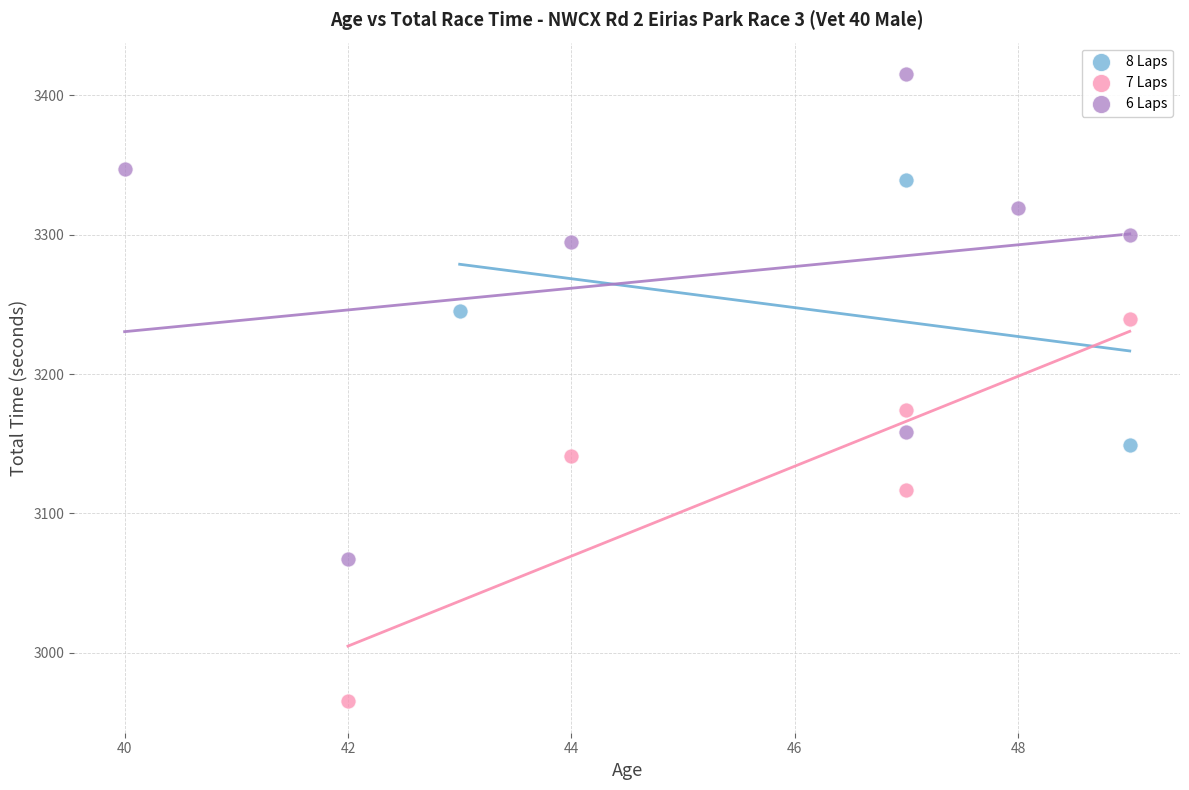

Which series contains the lowest Y value?

7 Laps